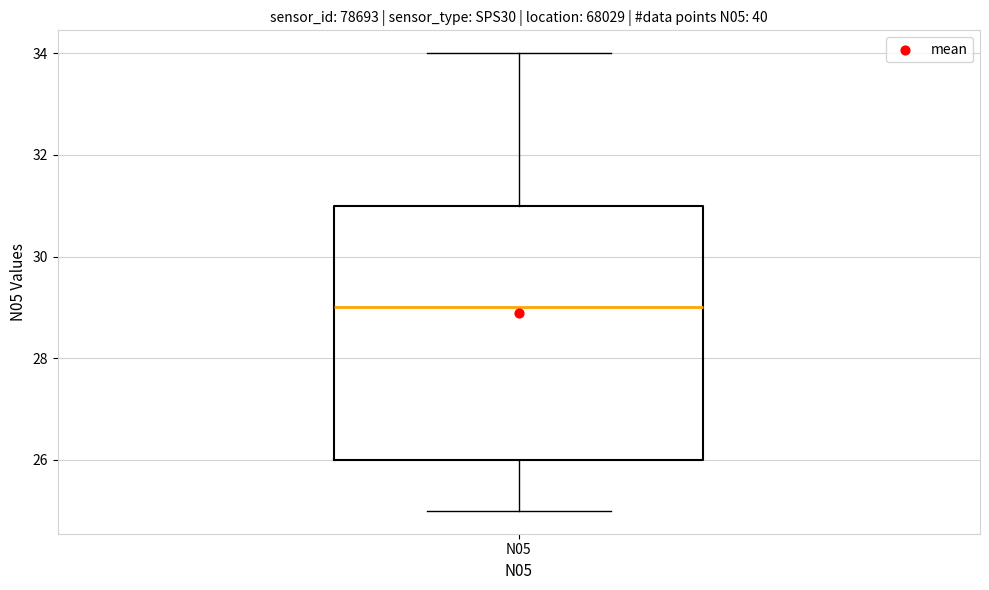

Where is the lower edge of the box for N05 on the y-axis? The values are not printed on the chart, so give them approximately, as read against the axis.

26